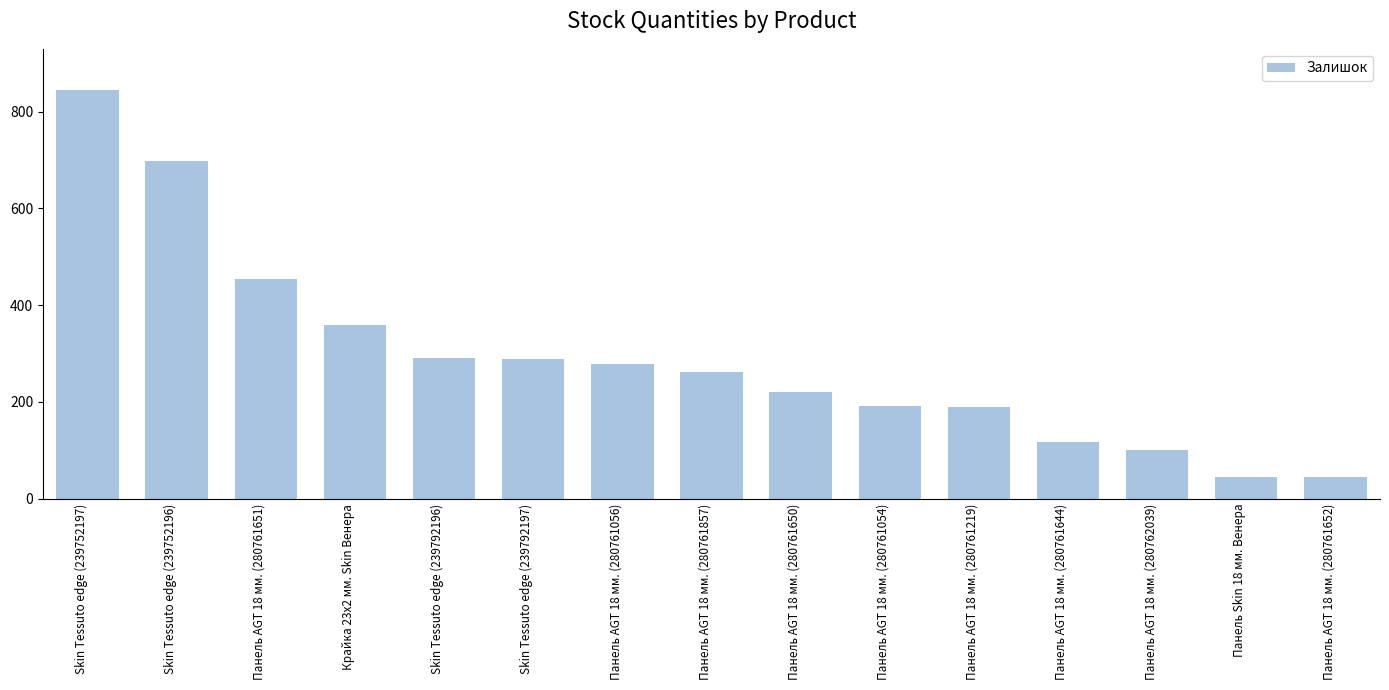

Is it true that the value at Панель AGT 18 мм. (280761652) is 44?

True